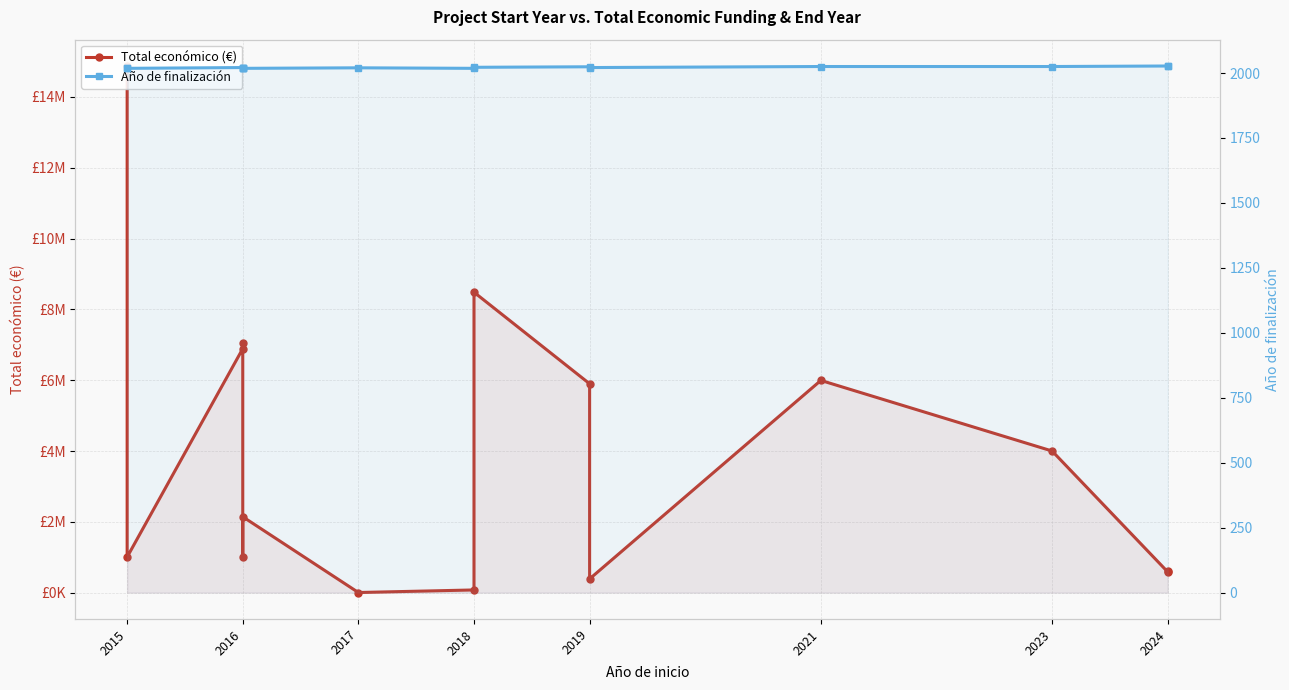

What are all the series names shown in the legend?

Total económico (€), Año de finalización